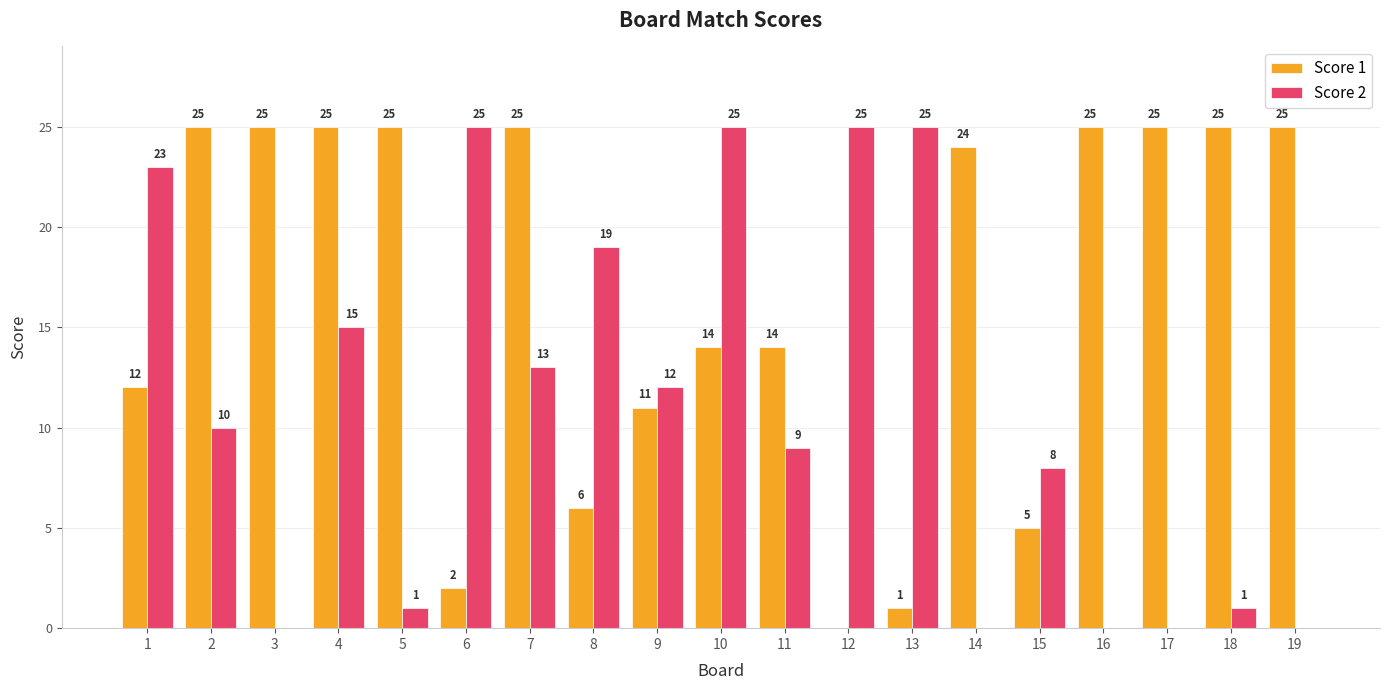

How many values in Score 2 are above zero?

14